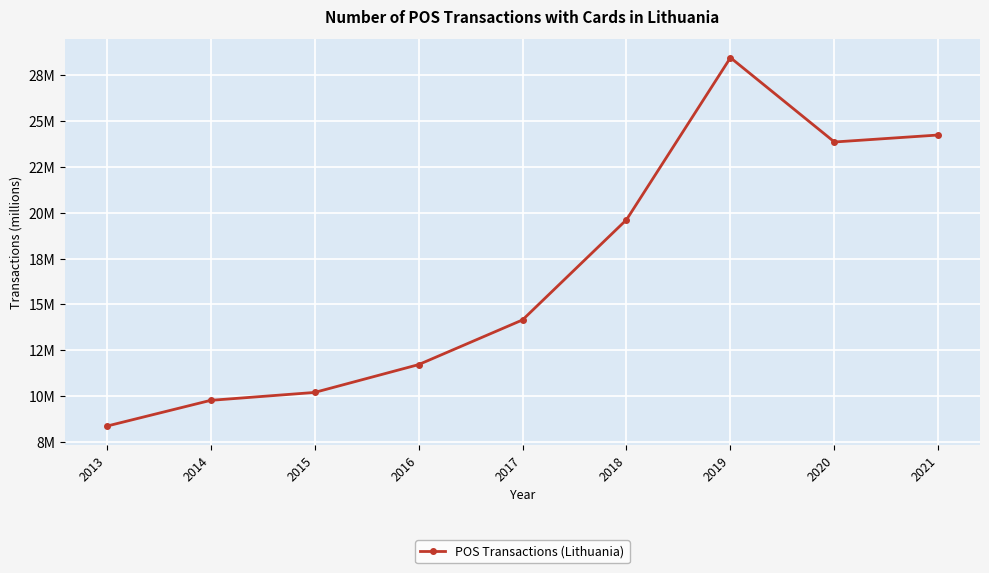

List the labels in order of value, largest first.

2019, 2021, 2020, 2018, 2017, 2016, 2015, 2014, 2013